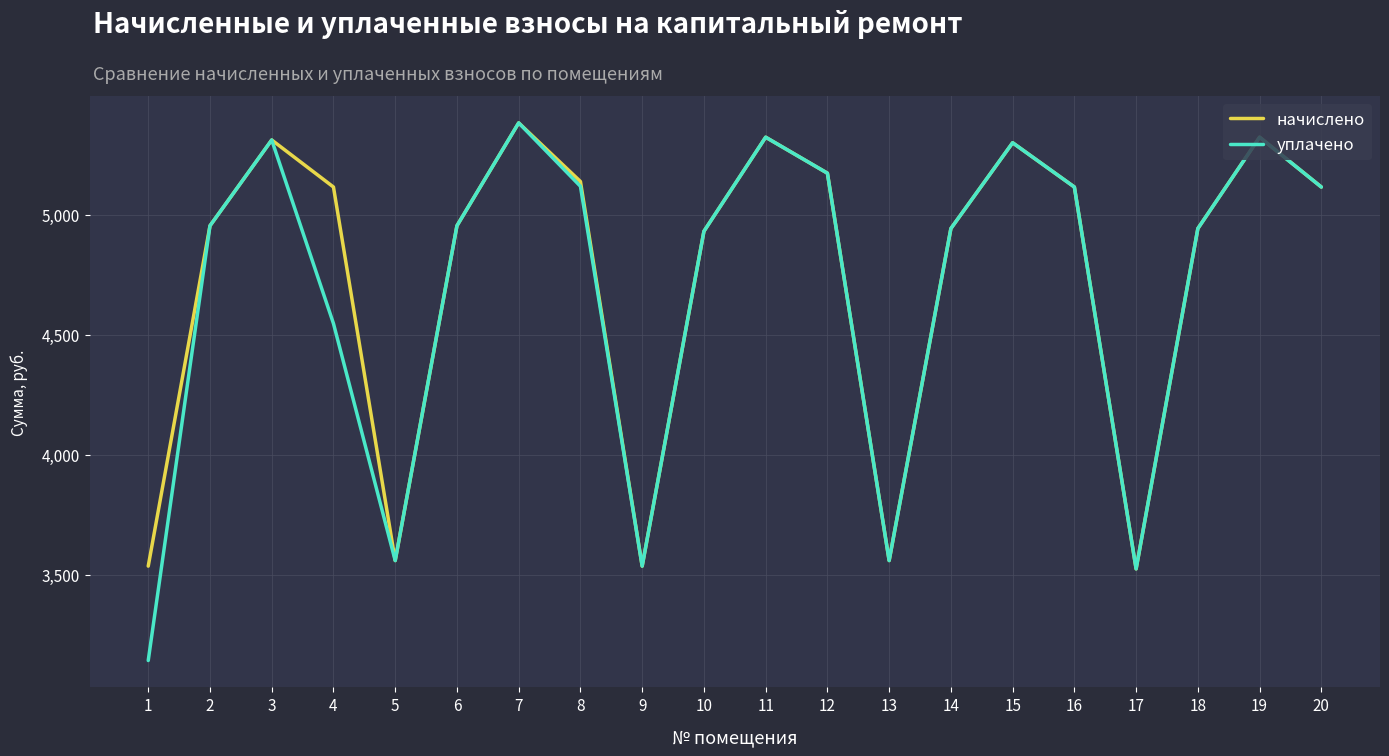

Does the chart display data point markers on the line(s)?

No